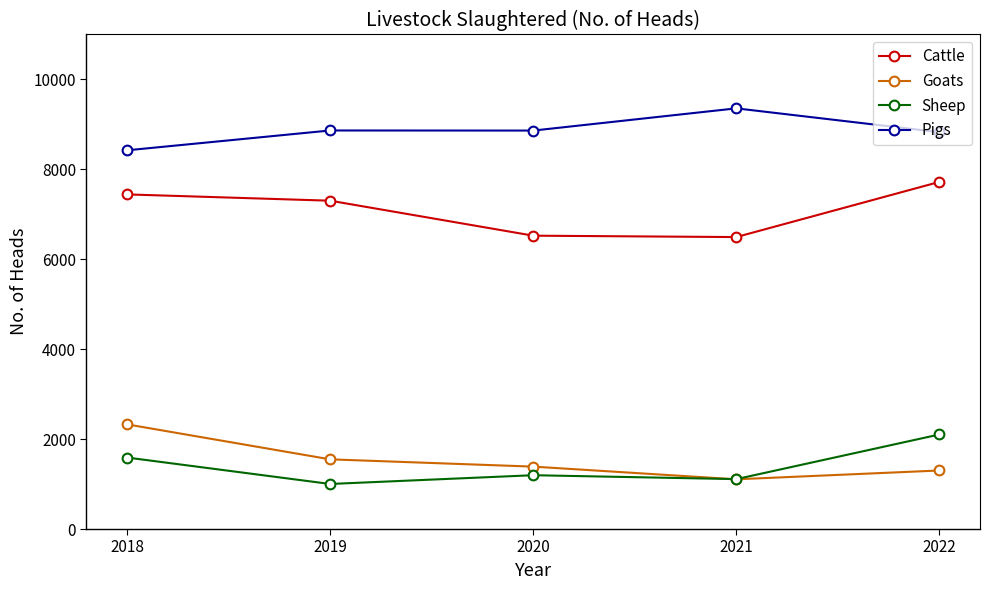

What is the value of the Sheep point at the 5th from the left?

2103